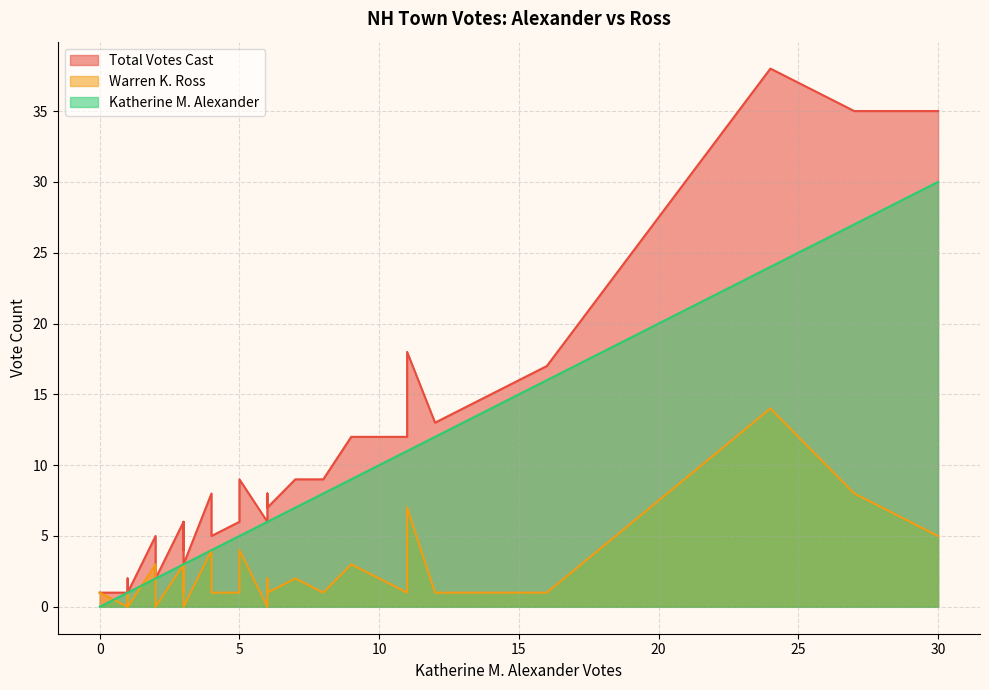

Is it true that Katherine M. Alexander equals 12 at Brookline?

False